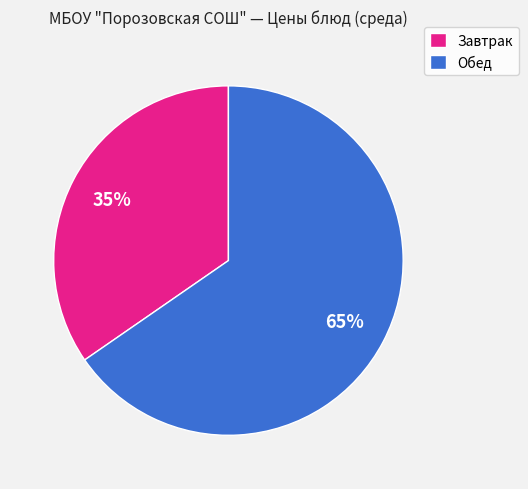

What percentage is the Завтрак slice, to the nearest percent?

35%